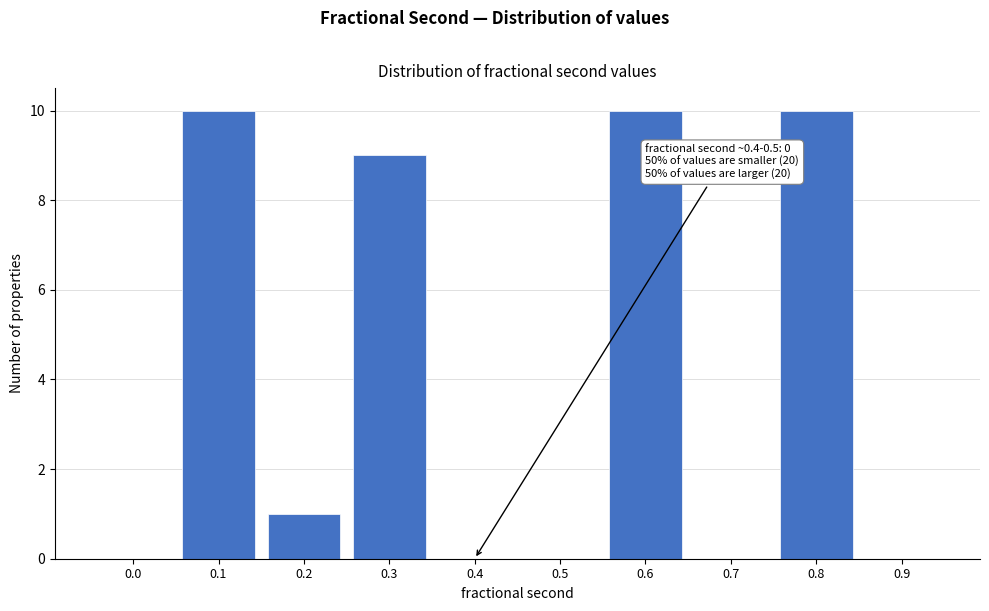

Reading left to right, transcribe all the data shown in this chart.

0.0=0	0.1=10	0.2=1	0.3=9	0.4=0	0.5=0	0.6=10	0.7=0	0.8=10	0.9=0